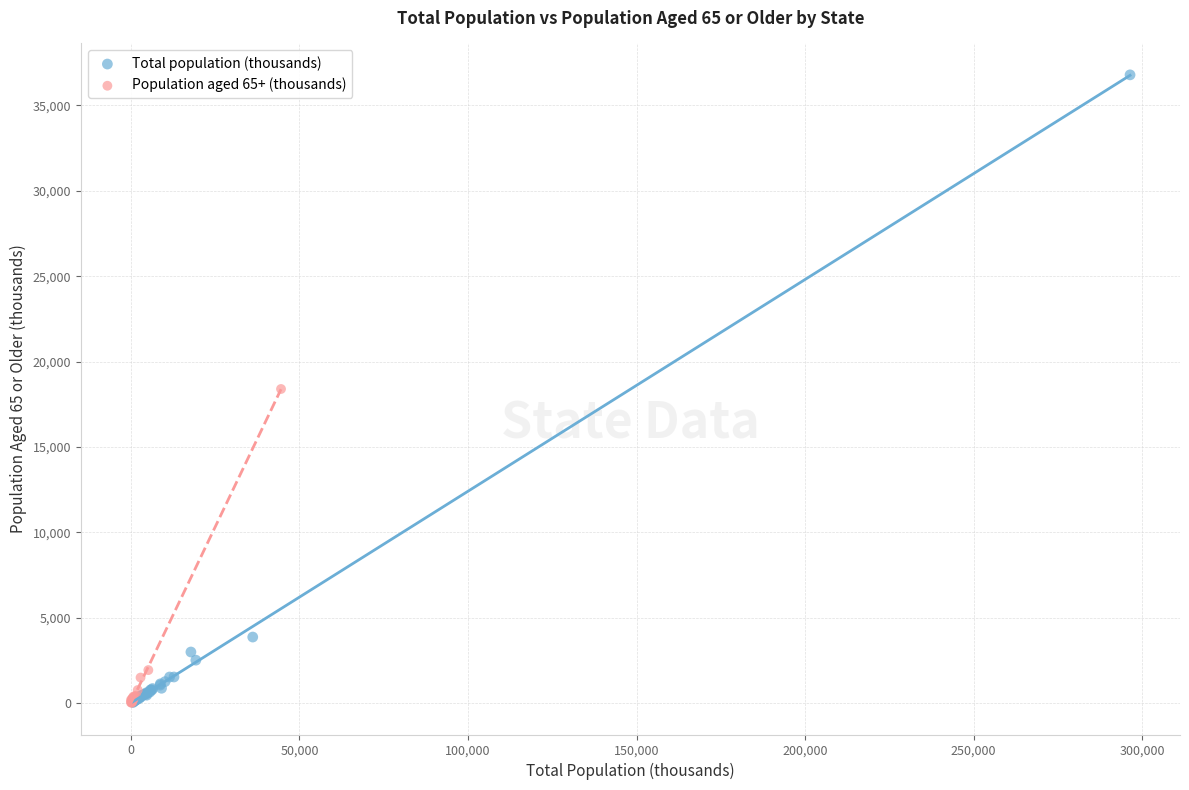

Which series has the widest spread of Y values?

Total population (thousands)